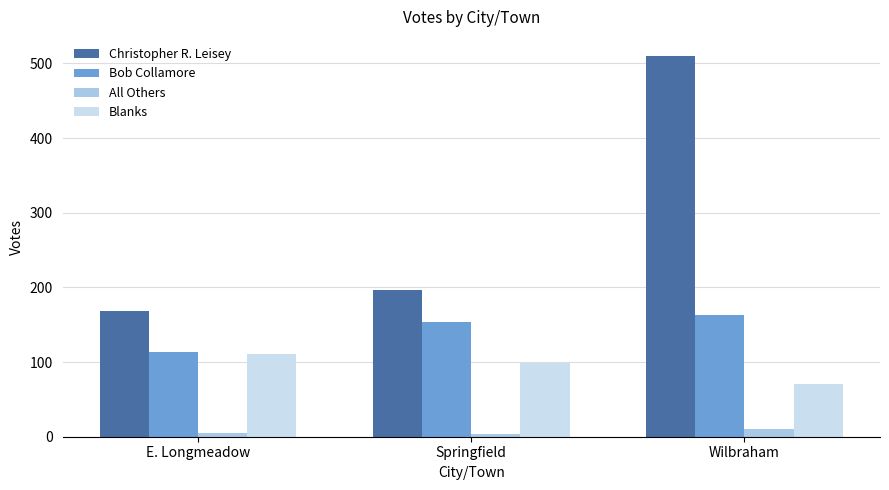

At which label is Blanks closest to 90?

Springfield